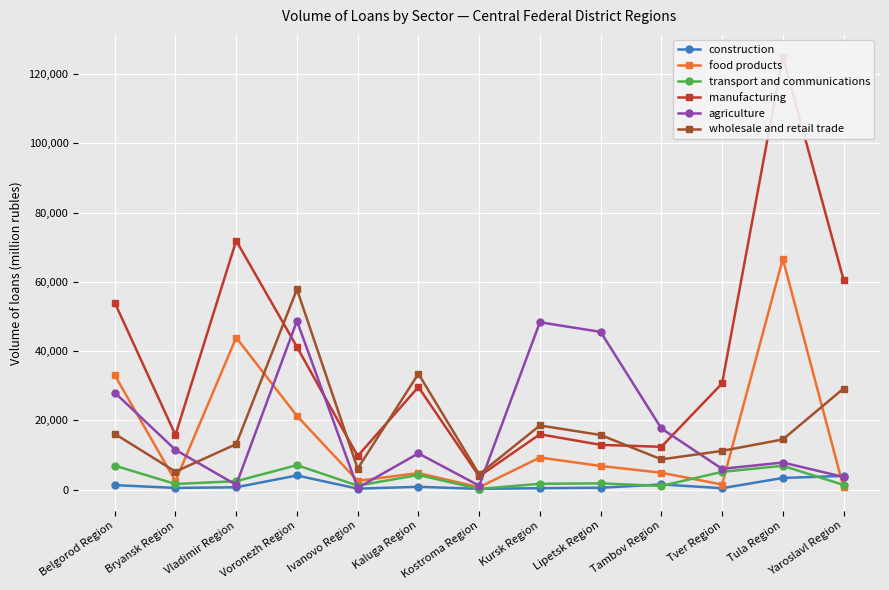

Reading left to right, what are all the values shown in this chart?

construction: 1265	454	642	4052	242	778	186	379	500	1464	379	3334	3930
food products: 33033	2427	43883	21263	2499	4758	647	9237	6796	4844	1431	66602	602
transport and communications: 6891	1598	2394	7029	1118	4199	170	1653	1782	1024	5098	6849	1314
manufacturing: 53987	15750	71871	41194	9664	29599	3814	15956	12898	12329	30644	125067	60606
agriculture: 27994	11459	1346	48694	489	10434	1094	48299	45535	17631	5963	7796	3626
wholesale and retail trade: 16094	5153	13108	57821	6033	33434	4381	18494	15749	8703	11157	14463	29164